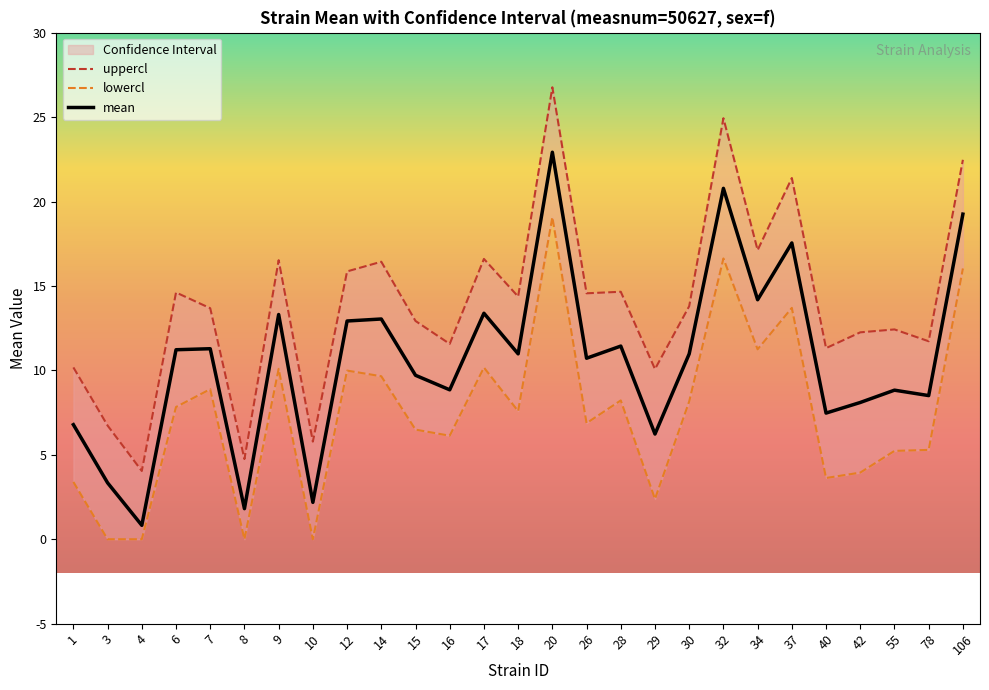

What is the maximum value for uppercl?

26.8